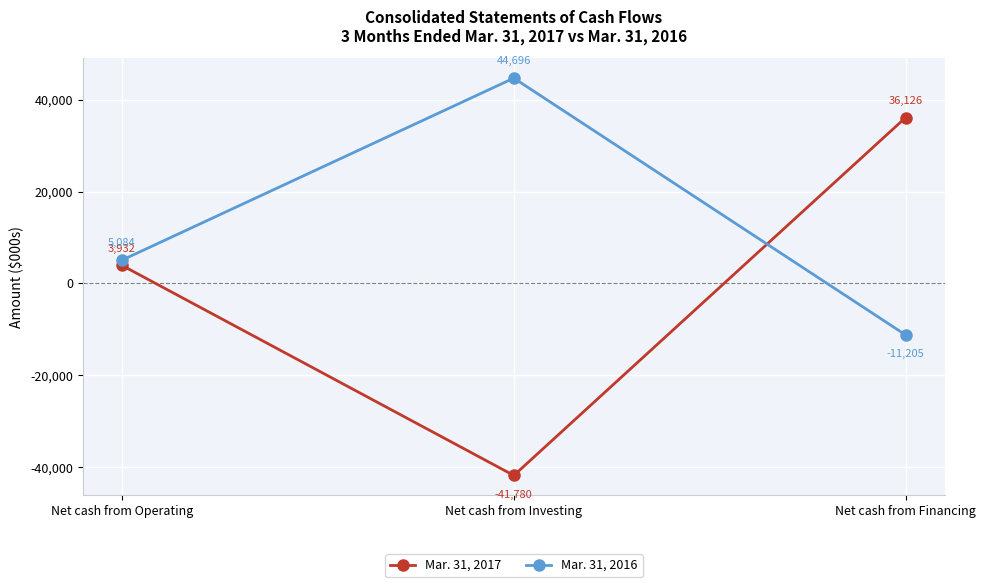

How many Mar. 31, 2017 values are between -41780 and 36126?

3